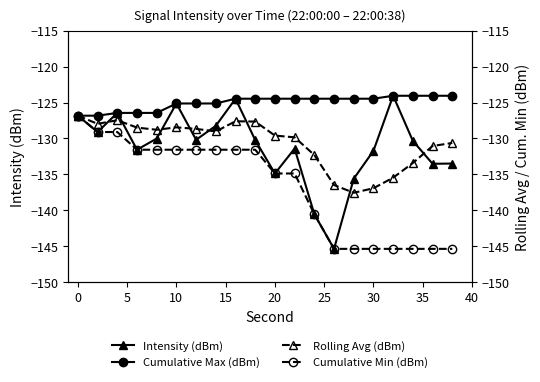

Is it true that Cumulative Max (dBm) equals -205.2 at 20?

False